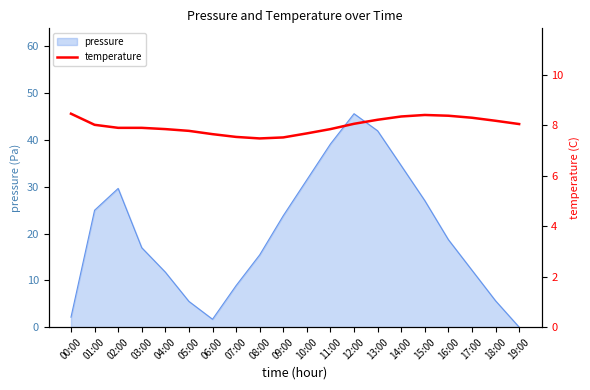

Where is the first local minimum?

08:00